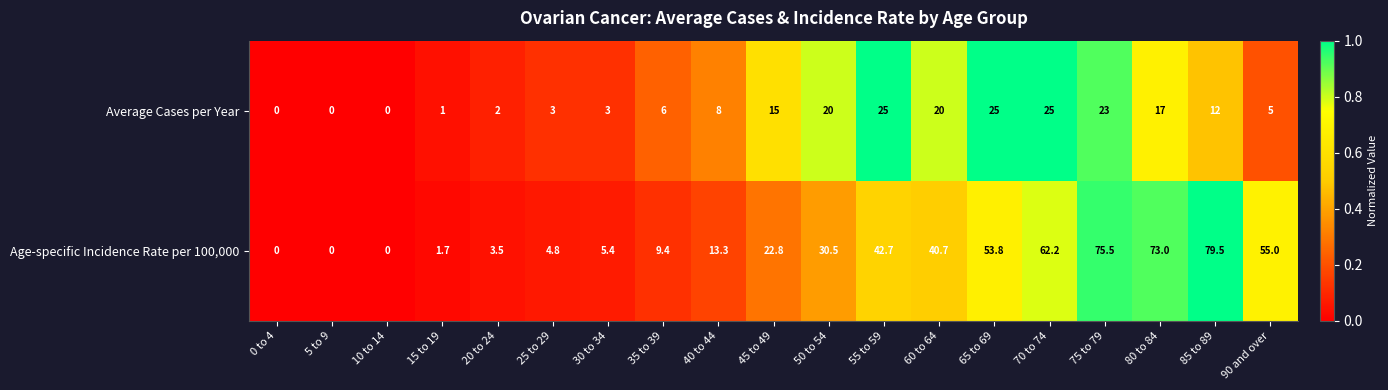

Is it true that Average Cases per Year equals 0.0 at 0 to 4?

True